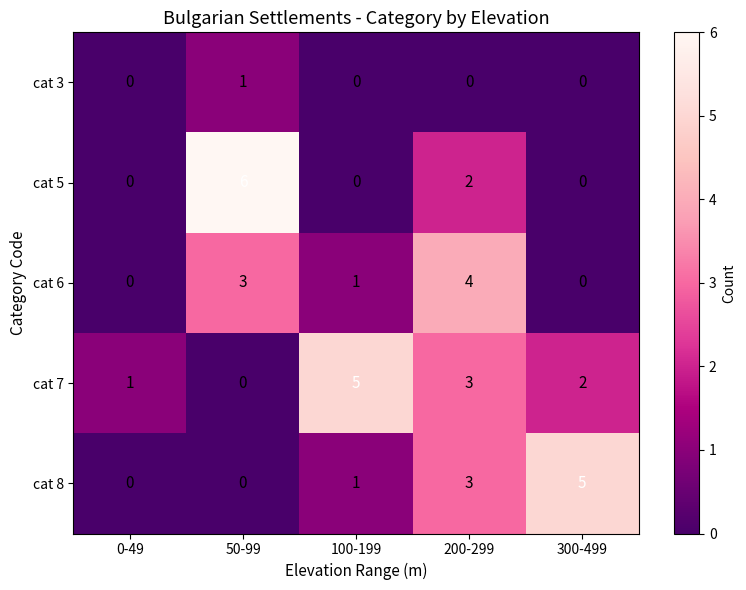

How many categories are shown in the chart?

5